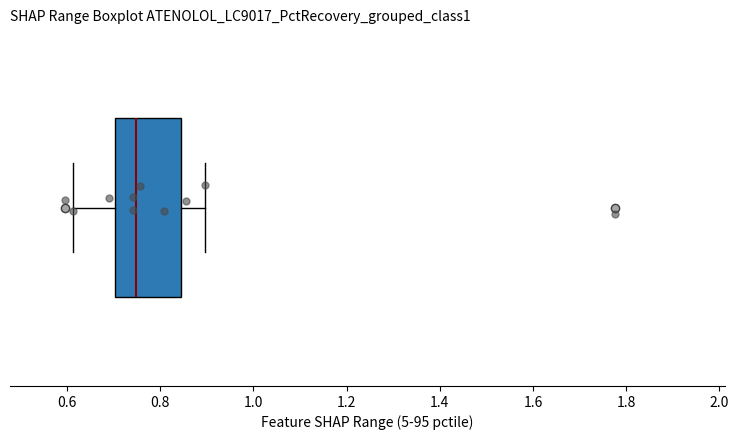

Transcribe this box plot: give where the median line is, the range the box spans, and where the two whiskers end, as read against the x-axis. The values are not printed on the chart, so give them approximately, as read against the axis.

median 0.74, box 0.70 to 0.84, whiskers 0.62 to 0.90